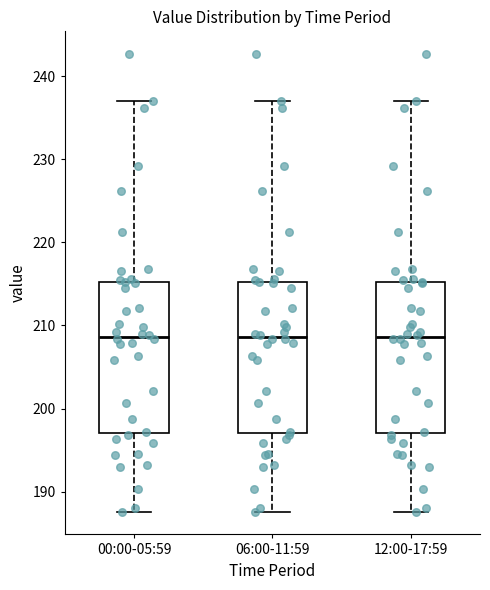

Reading left to right, transcribe this box plot: for each box, give where its median line is, the range the box spans, and where its two whiskers end, as read against the y-axis. The values are not printed on the chart, so give them approximately, as read against the axis.

00:00-05:59: median 209, box 197 to 215, whiskers 188 to 237
06:00-11:59: median 209, box 197 to 215, whiskers 188 to 237
12:00-17:59: median 209, box 197 to 215, whiskers 188 to 237